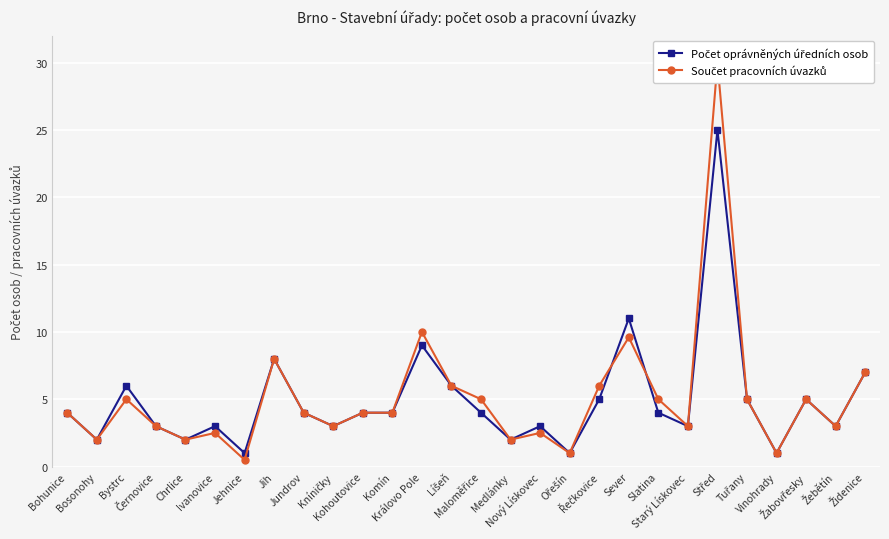

Which series has the largest range (max minus min)?

Součet pracovních úvazků